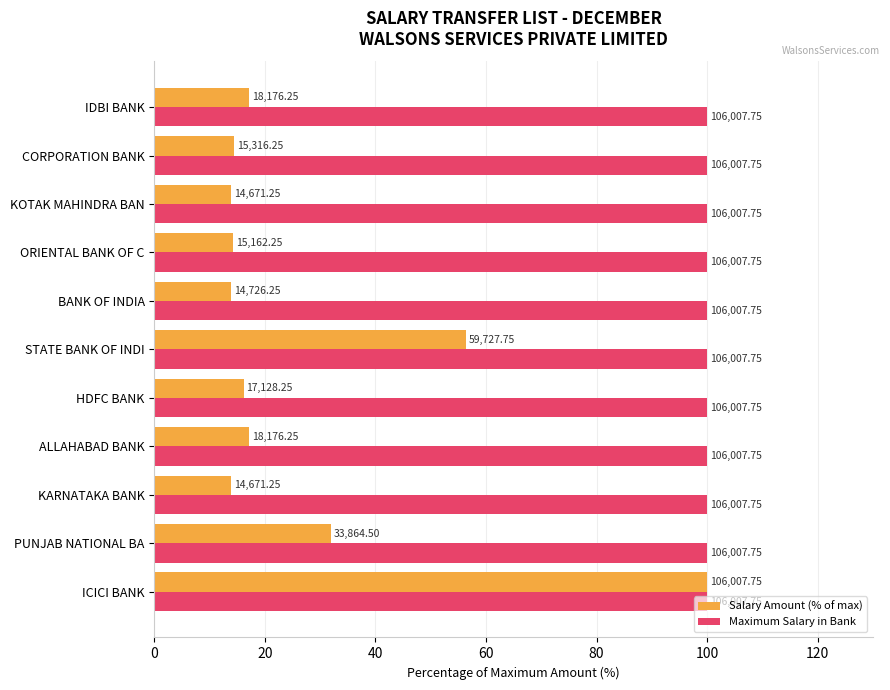

What is the difference between the maximum and minimum values in the Salary Amount (% of max) series?

86.2